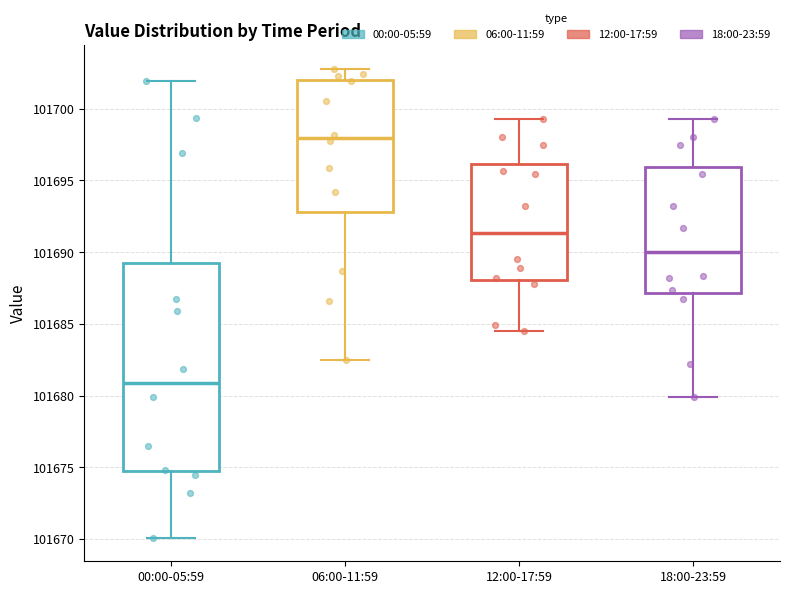

Which box has the highest median line?

06:00-11:59